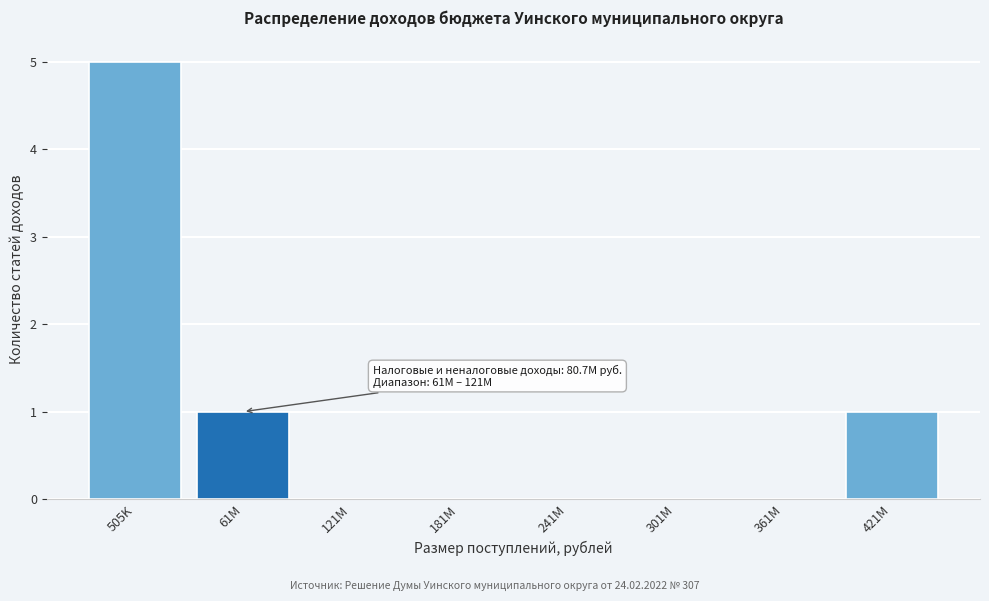

Reading right to left, what are all the values shown in this chart?

421M=1	361M=0	301M=0	241M=0	181M=0	121M=0	61M=1	505K=5